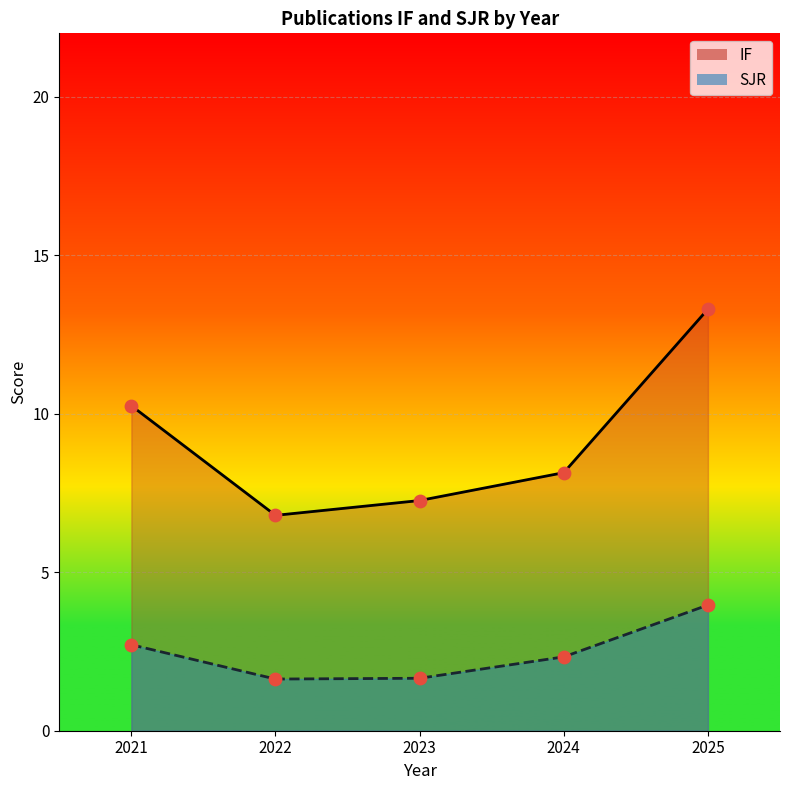

Which series has the widest spread of Y values?

IF